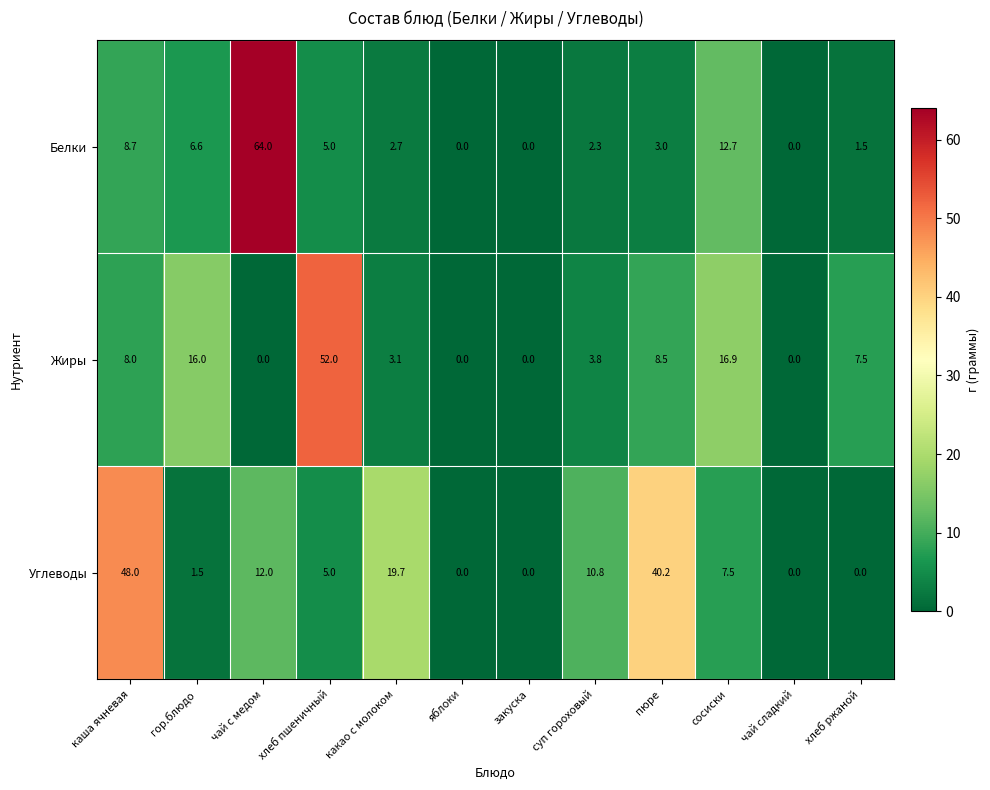

What is the highest value of the Жиры series?

52.0